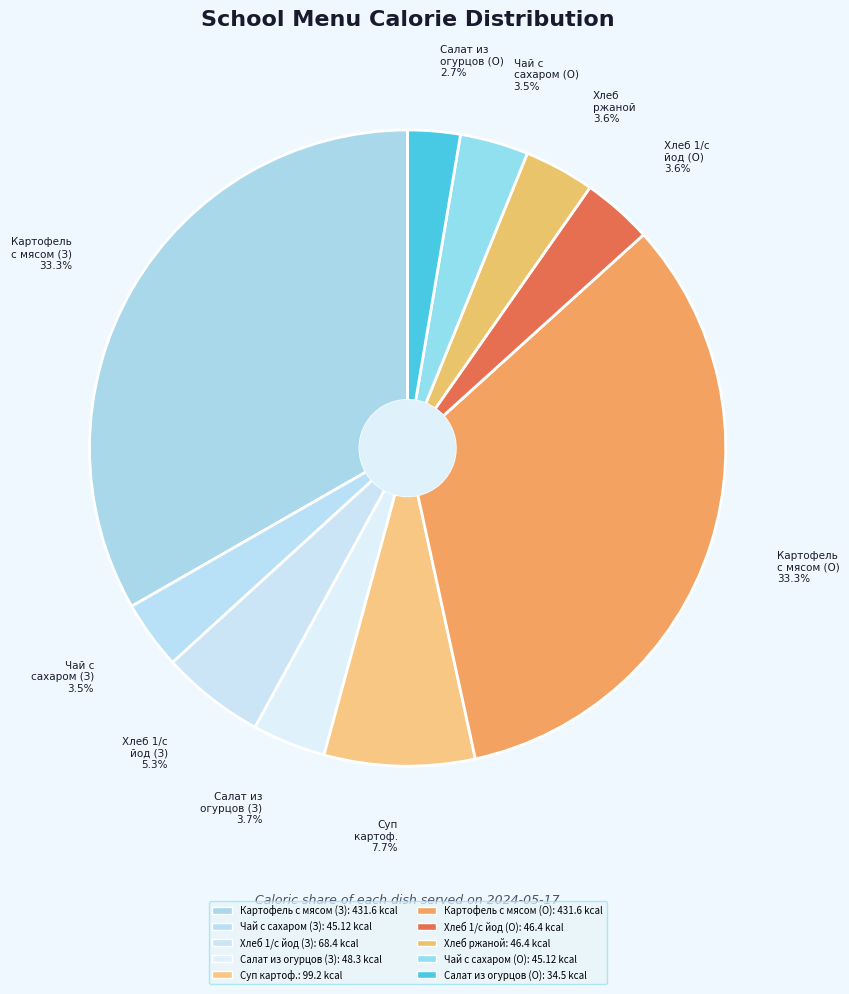

How many segments does this pie chart have?

10